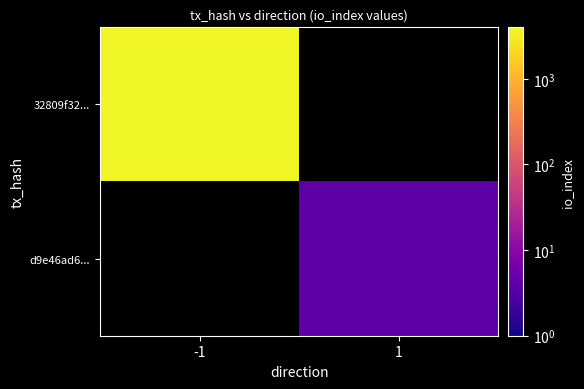

Rank the series by their maximum value, from highest to lowest.

32809f32..., d9e46ad6...